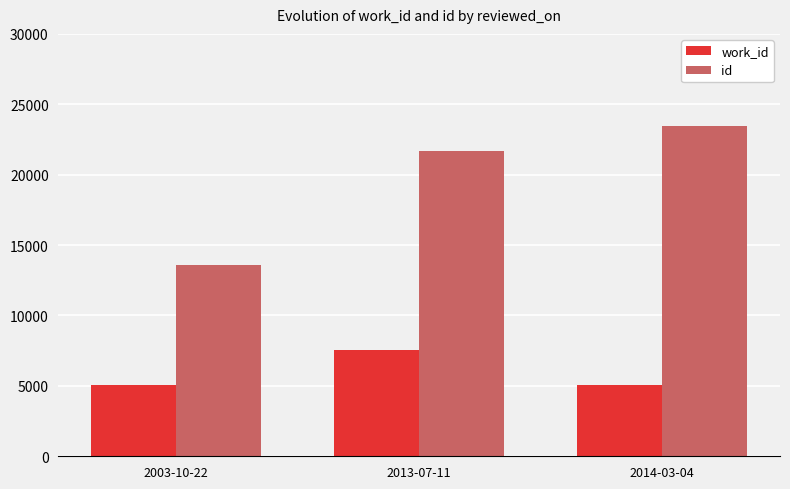

What is the average value of the work_id series?

5889